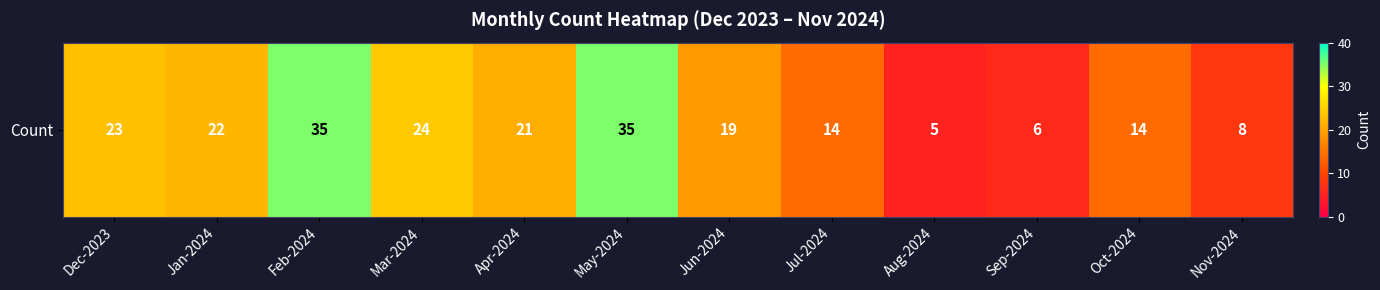

Reading left to right, extract all data points from this chart.

Dec-2023=23	Jan-2024=22	Feb-2024=35	Mar-2024=24	Apr-2024=21	May-2024=35	Jun-2024=19	Jul-2024=14	Aug-2024=5	Sep-2024=6	Oct-2024=14	Nov-2024=8